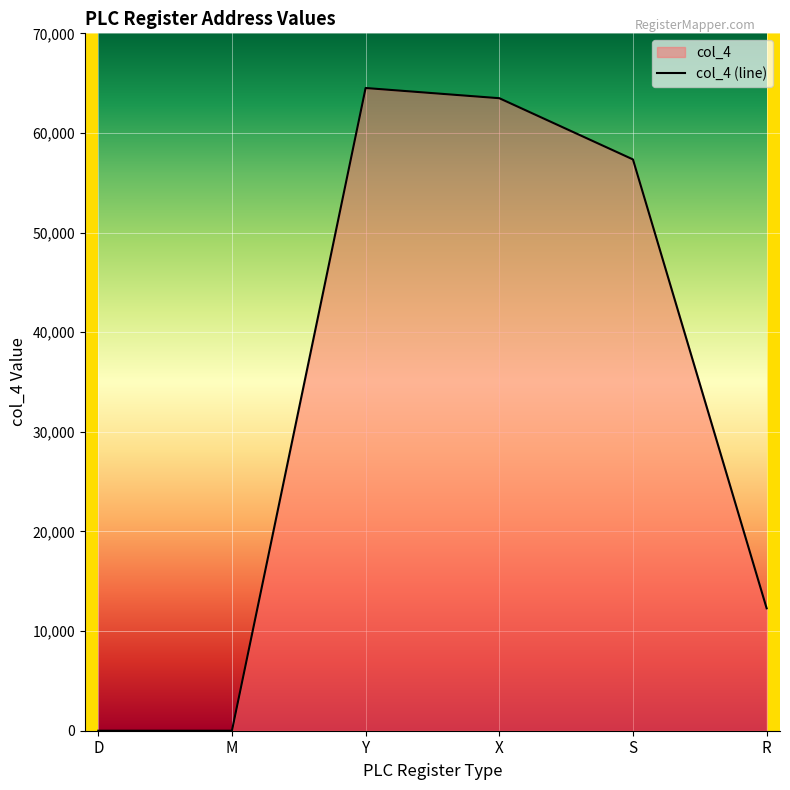

At which category does the chart reach its peak across all series?

Y